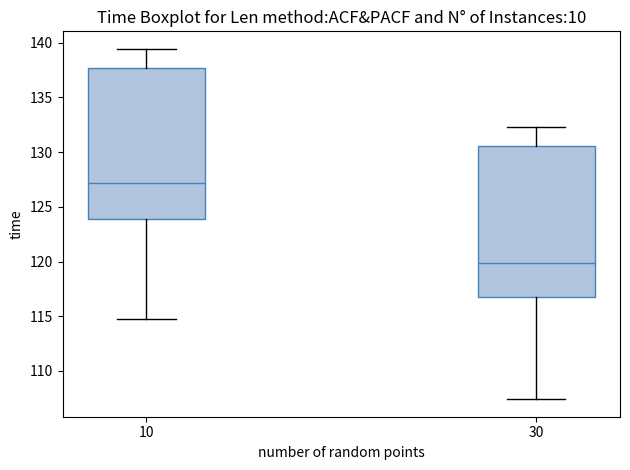

Reading left to right, transcribe this box plot: for each box, give where its median line is, the range the box spans, and where its two whiskers end, as read against the y-axis. The values are not printed on the chart, so give them approximately, as read against the axis.

10: median 127.0, box 124.0 to 137.5, whiskers 115.0 to 139.5
30: median 120.0, box 117.0 to 130.5, whiskers 107.5 to 132.5